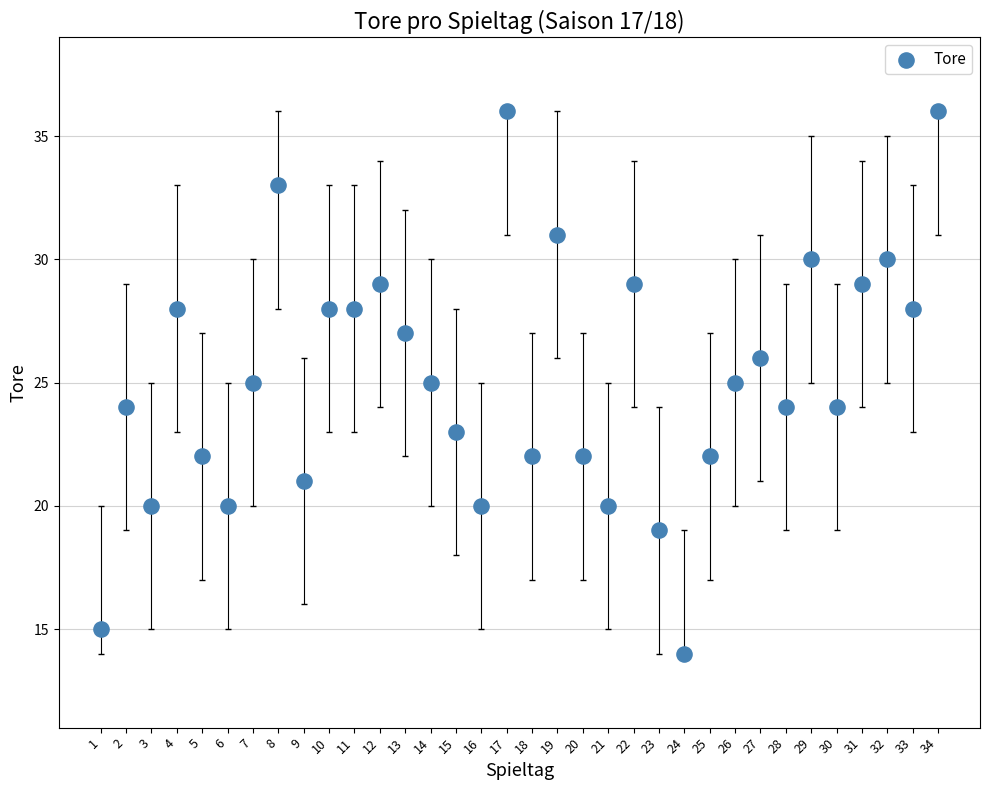

What is the range of Y values (max minus min)?

22